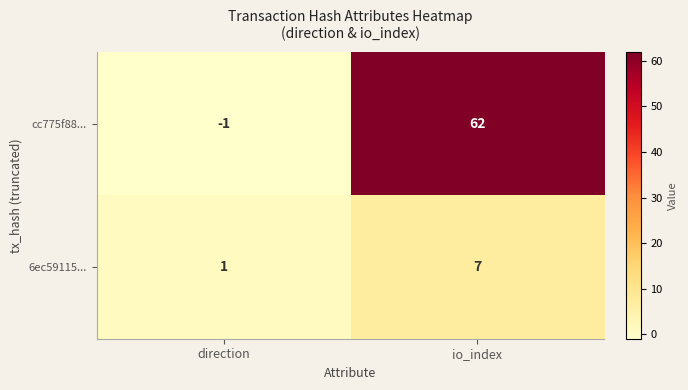

Which series has the largest total across all categories?

cc775f88...